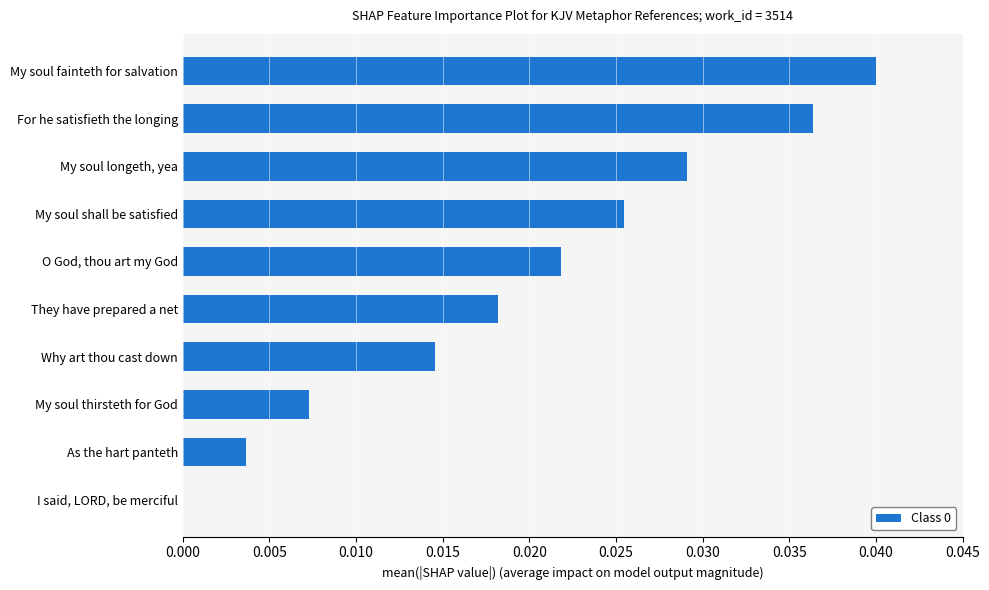

Is it true that the value at Why art thou cast down is 0.0?

True